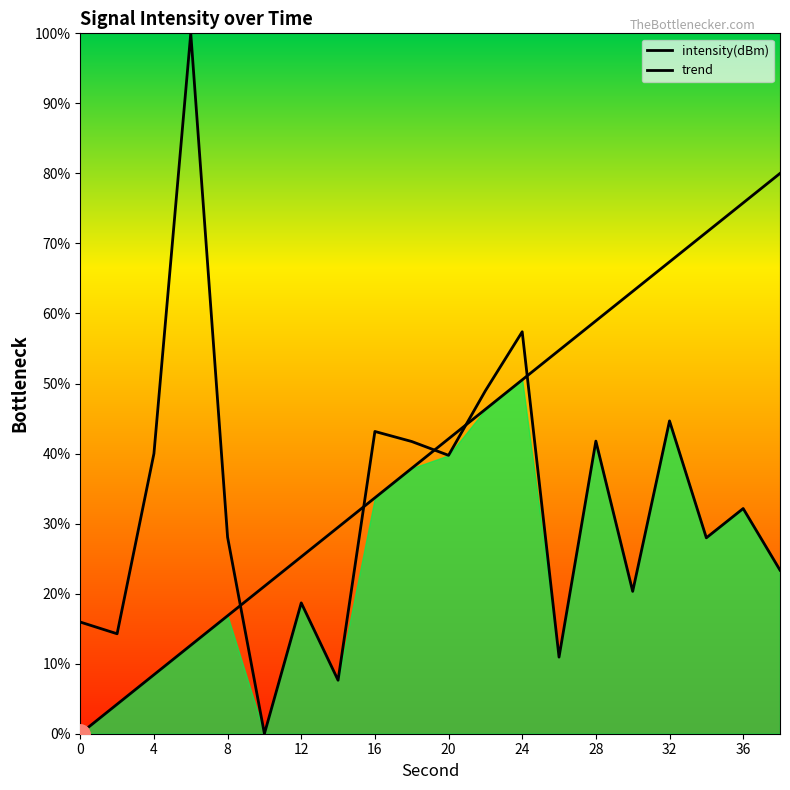

What is the label of the 5th point from the left?

8